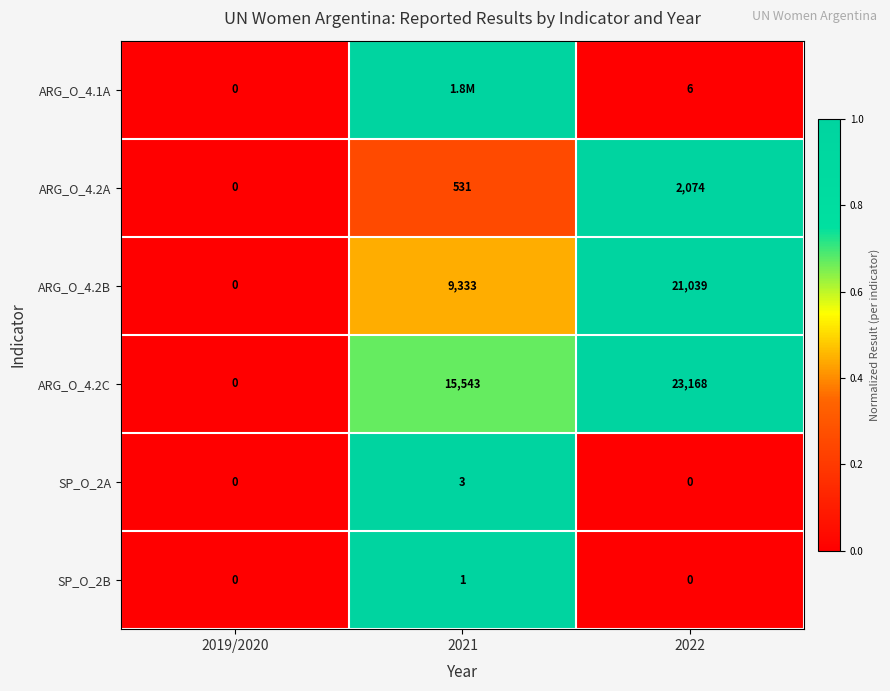

At which category is the sum across all series the highest?

2021